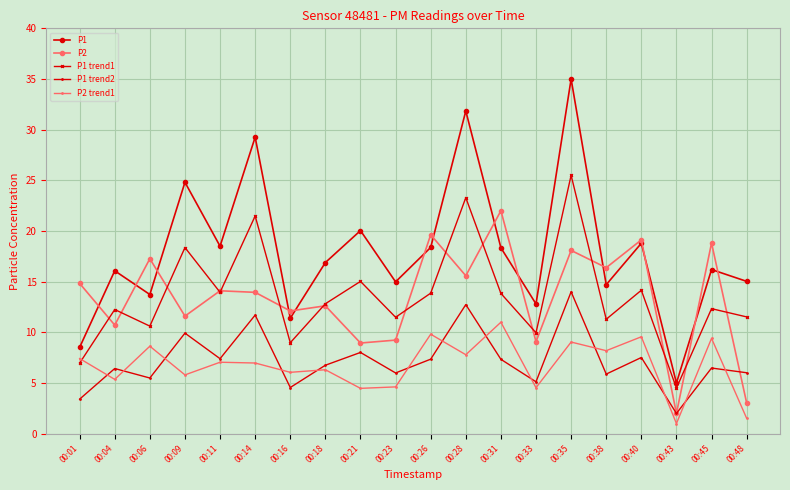

What is the smallest value displayed?

1.0